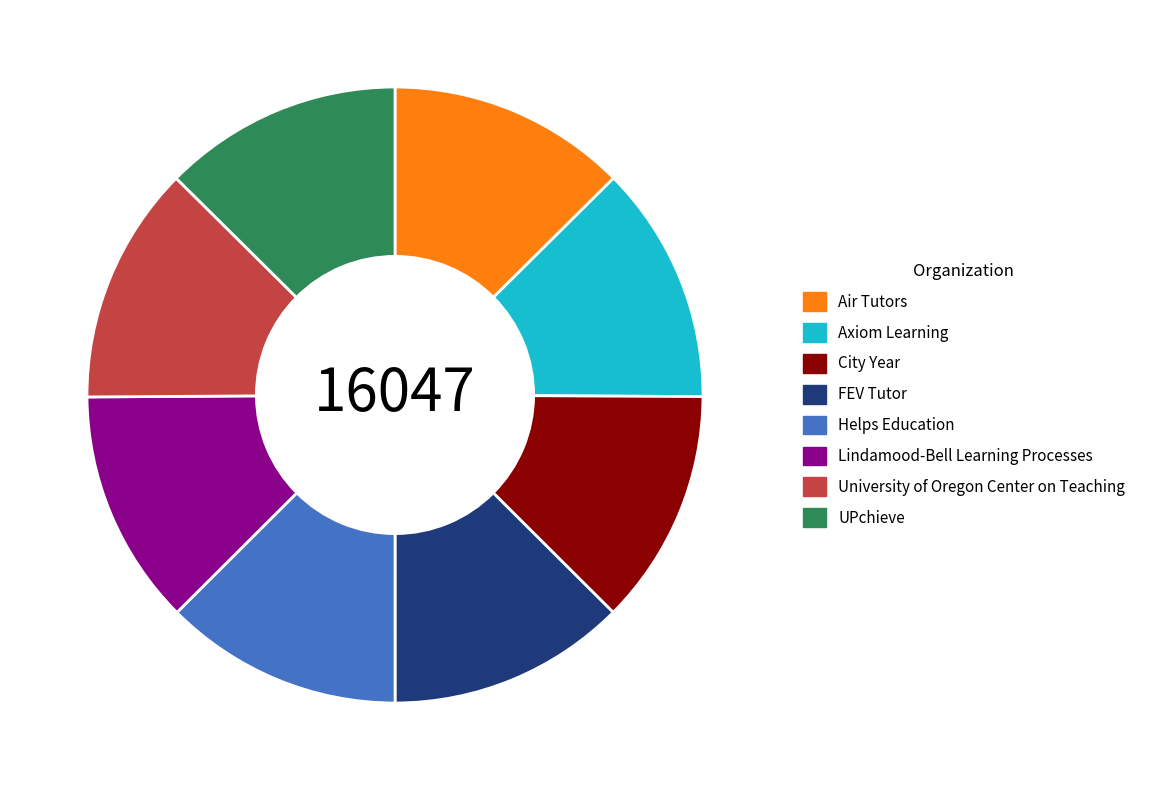

Is the sum of Axiom Learning and City Year greater than half?

No